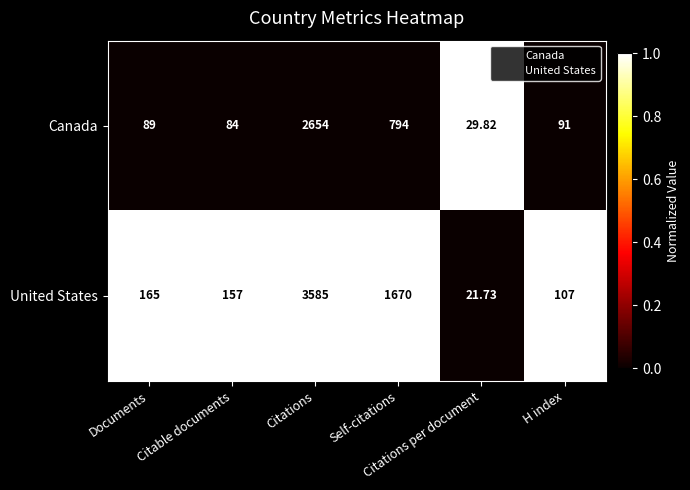

Which series has the widest spread of values?

United States